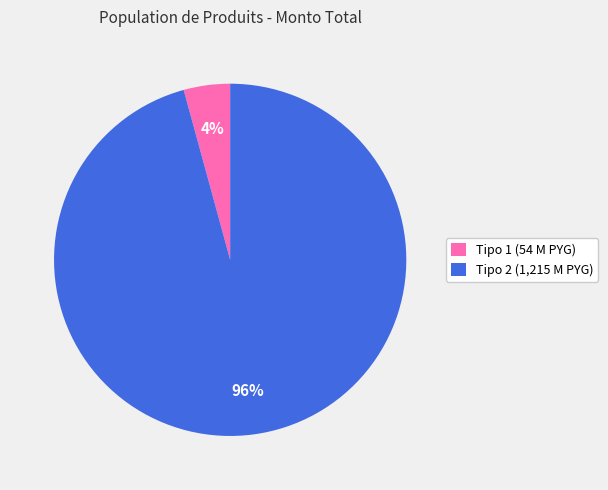

Which category has the biggest portion of the pie?

Tipo 2 (1,215 M PYG)